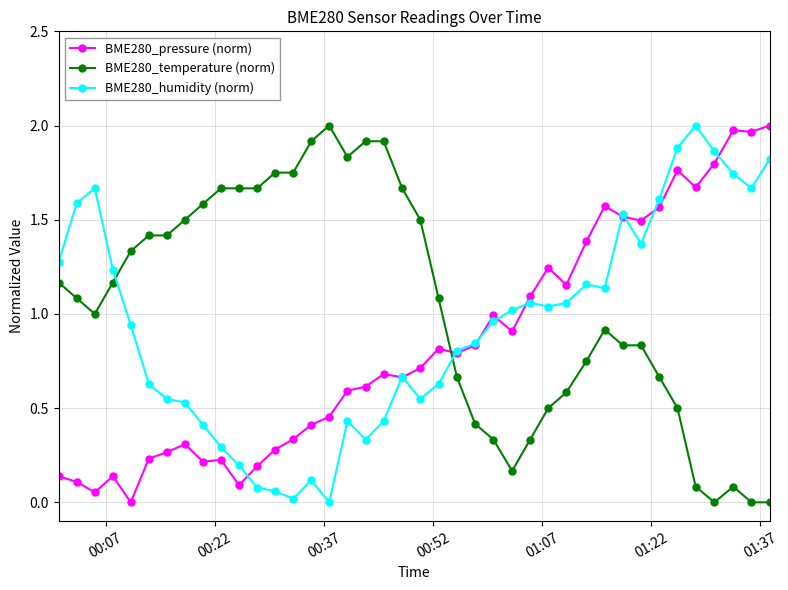

Which series has the largest total across all categories?

BME280_temperature (norm)